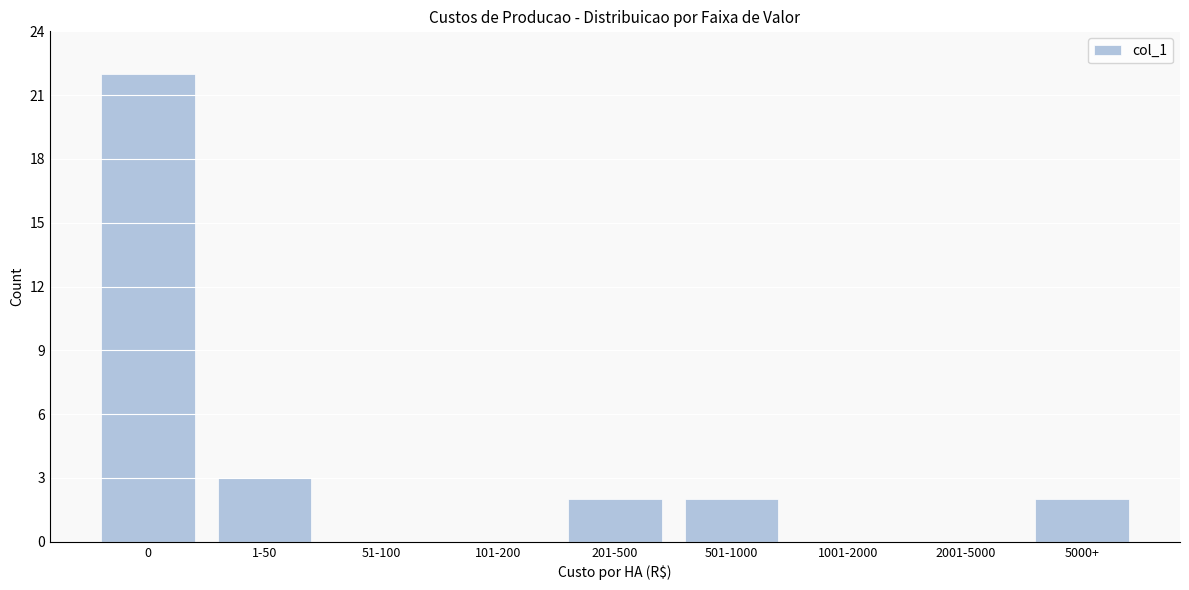

Reading left to right, list all the values displayed in this chart.

0=22	1-50=3	51-100=0	101-200=0	201-500=2	501-1000=2	1001-2000=0	2001-5000=0	5000+=2